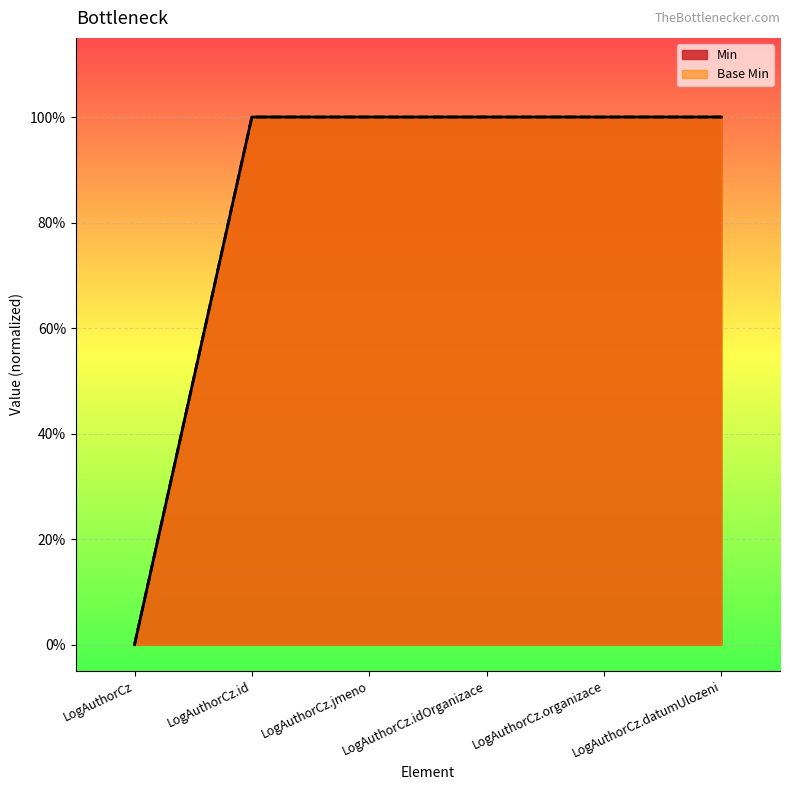

What is the sum of all Base Min values?

5